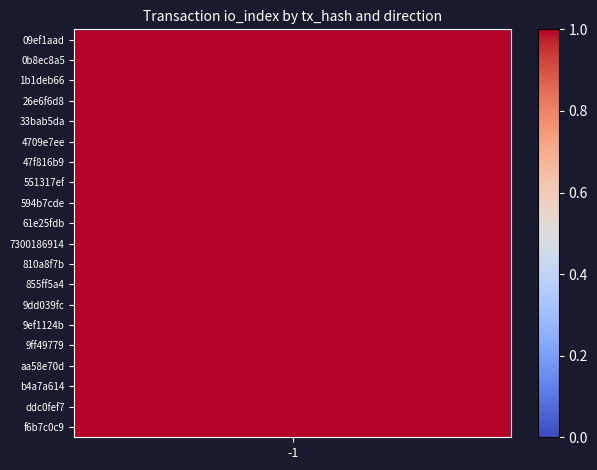

The value of 0b8ec8a56a65790370e42dcfea88425c855a24e at io_index_sum is 1. True or false?

False